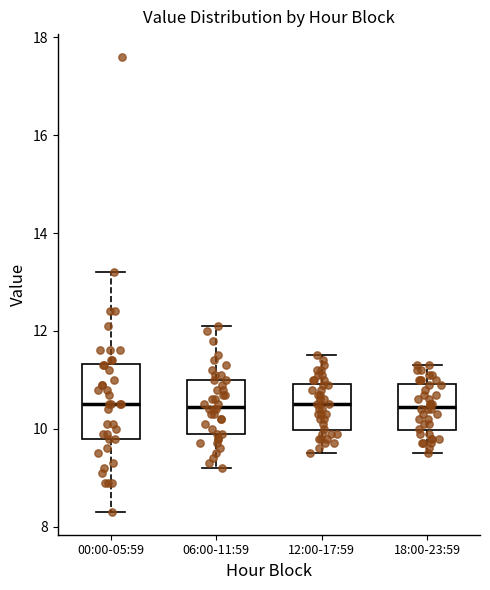

Reading left to right, read every box against the y-axis: the position of its median line, the range the box covers, and the ends of its whiskers. The values are not printed on the chart, so give them approximately, as read against the axis.

00:00-05:59: median 10.6, box 9.8 to 11.4, whiskers 8.4 to 13.2
06:00-11:59: median 10.4, box 10.0 to 11.0, whiskers 9.2 to 12.2
12:00-17:59: median 10.6, box 10.0 to 11.0, whiskers 9.6 to 11.6
18:00-23:59: median 10.4, box 10.0 to 11.0, whiskers 9.6 to 11.4